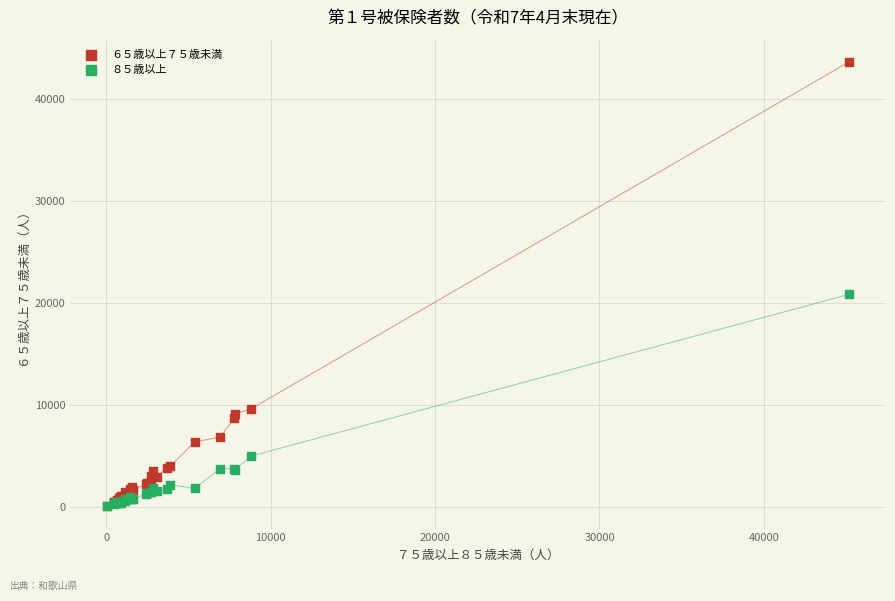

Which series contains the highest Y value?

６５歳以上７５歳未満